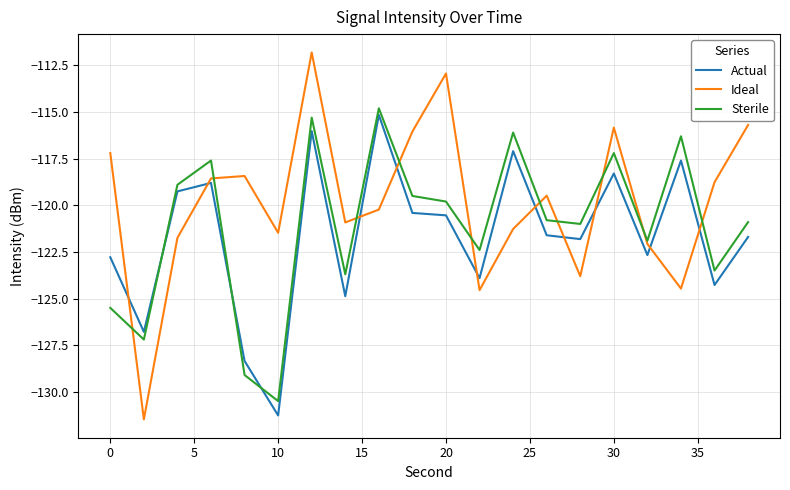

What is the minimum value for Actual?

-131.3